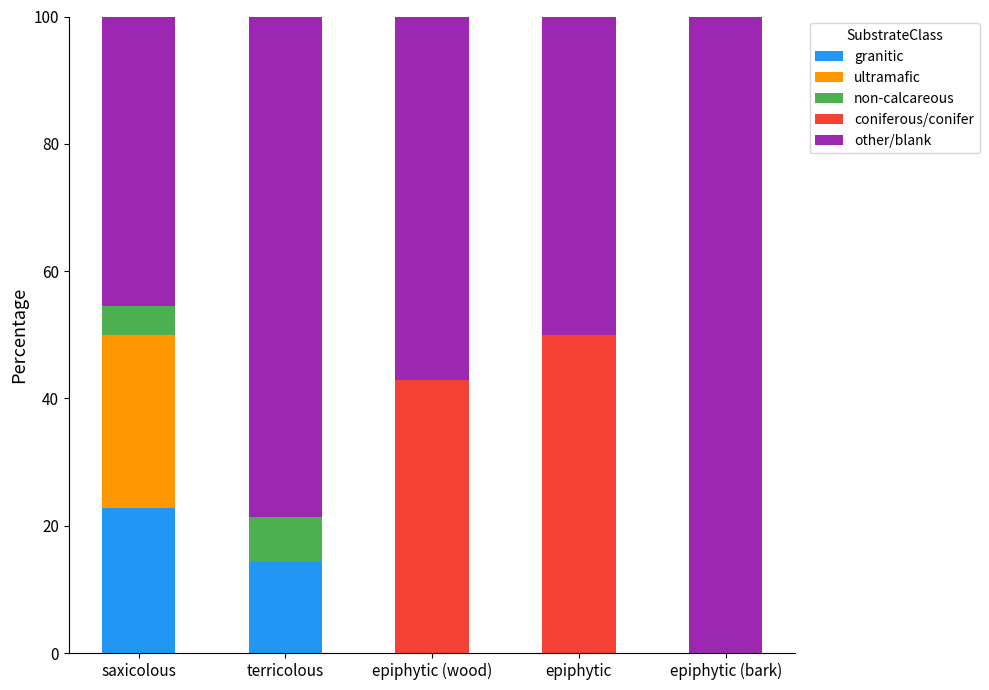

Is it true that granitic equals 22.7 at saxicolous?

True